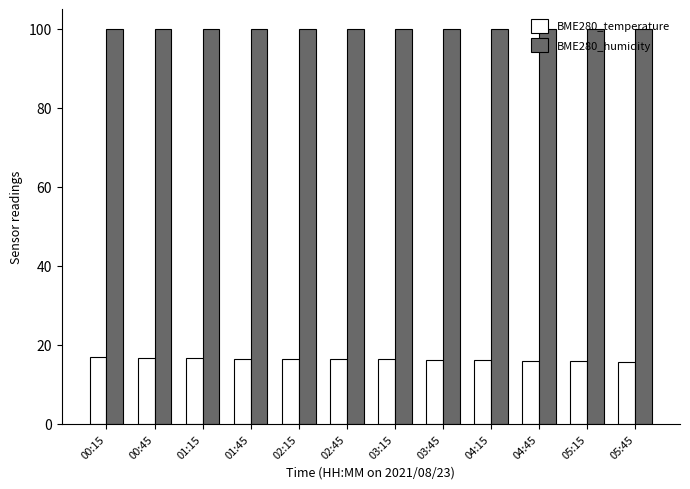

Rank the series at 05:45 from lowest to highest value.

BME280_temperature, BME280_humidity